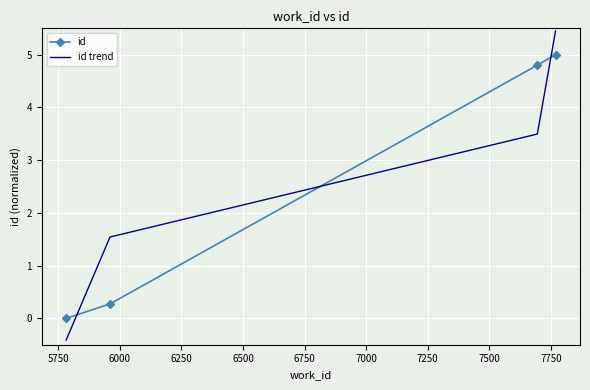

Reading left to right, what are all the values shown in this chart?

id: 0.0	0.3	4.8	5.0
id trend: -0.4	1.5	3.5	5.4